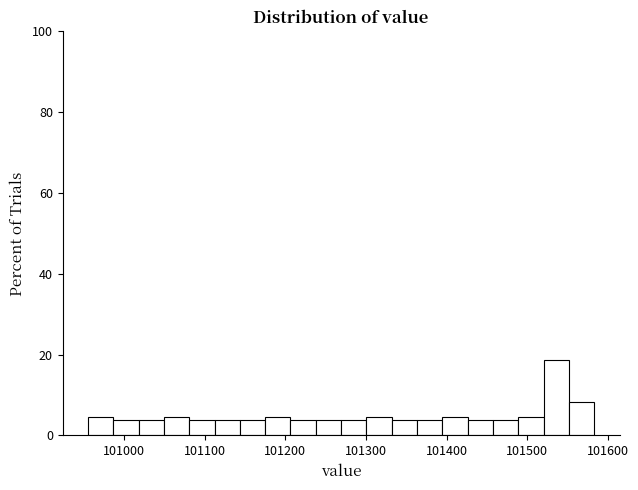

Read against the x-axis, roughly where is the centre of the tallest bar?

101540